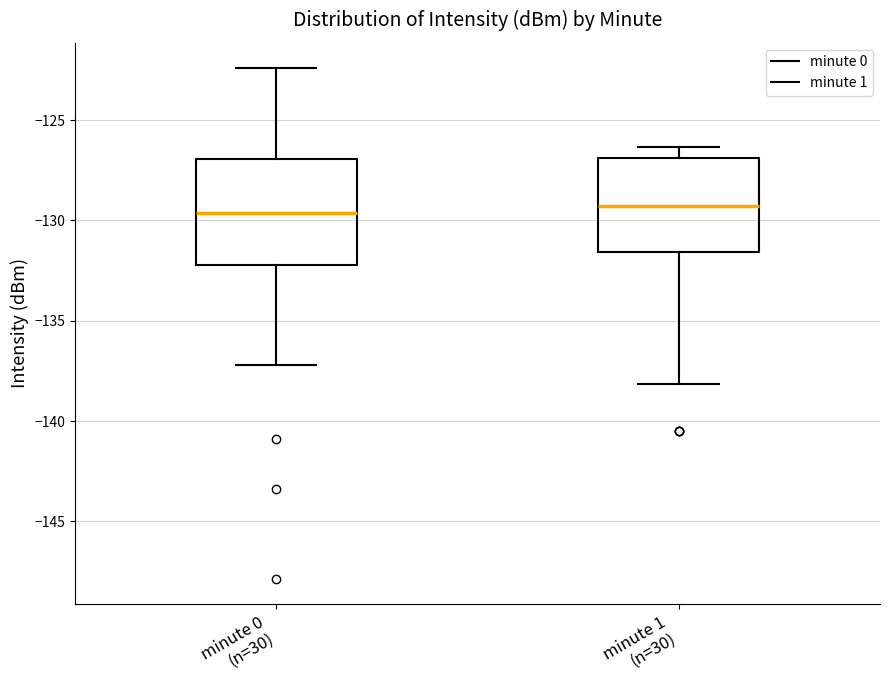

Which box is the tallest, from its lower edge to its upper edge?

minute 0 (n=30)